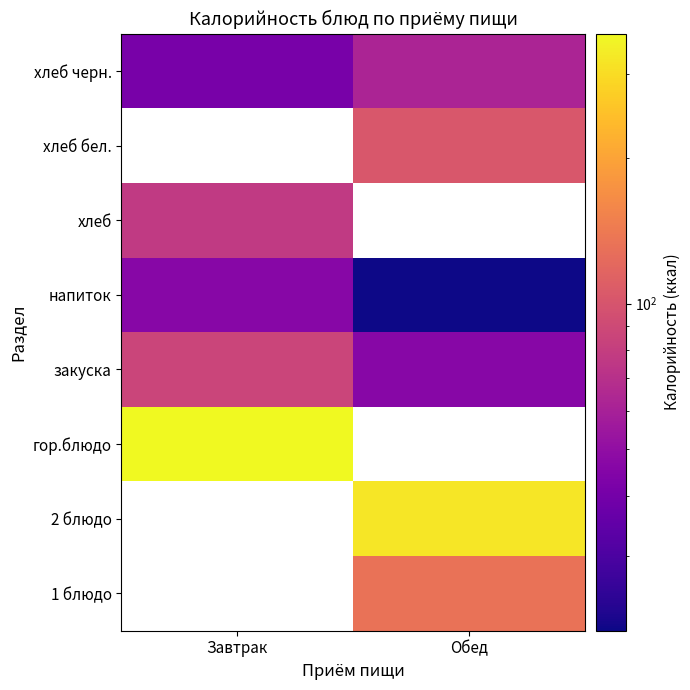

What is the spread (max minus min) of values at Обед?

298.0